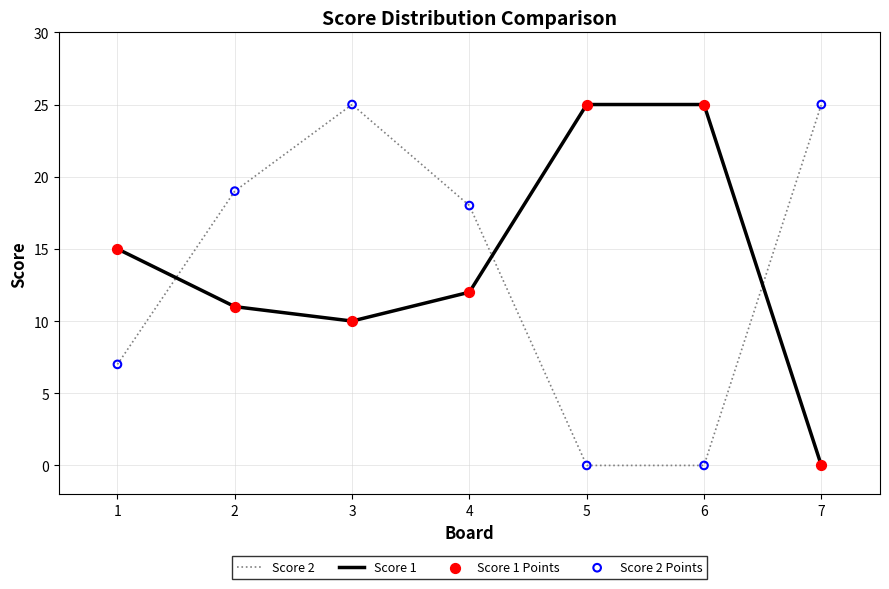

What is the total value across all series at 6?

25